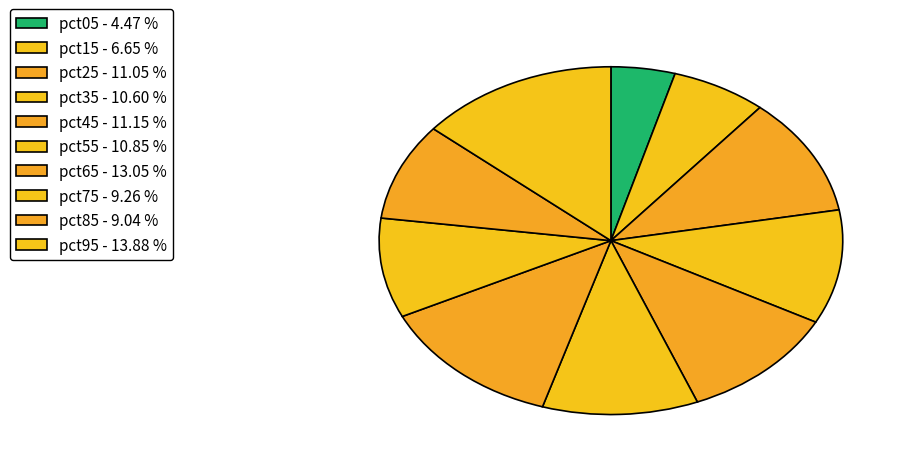

What is the smallest slice in the pie chart?

pct05